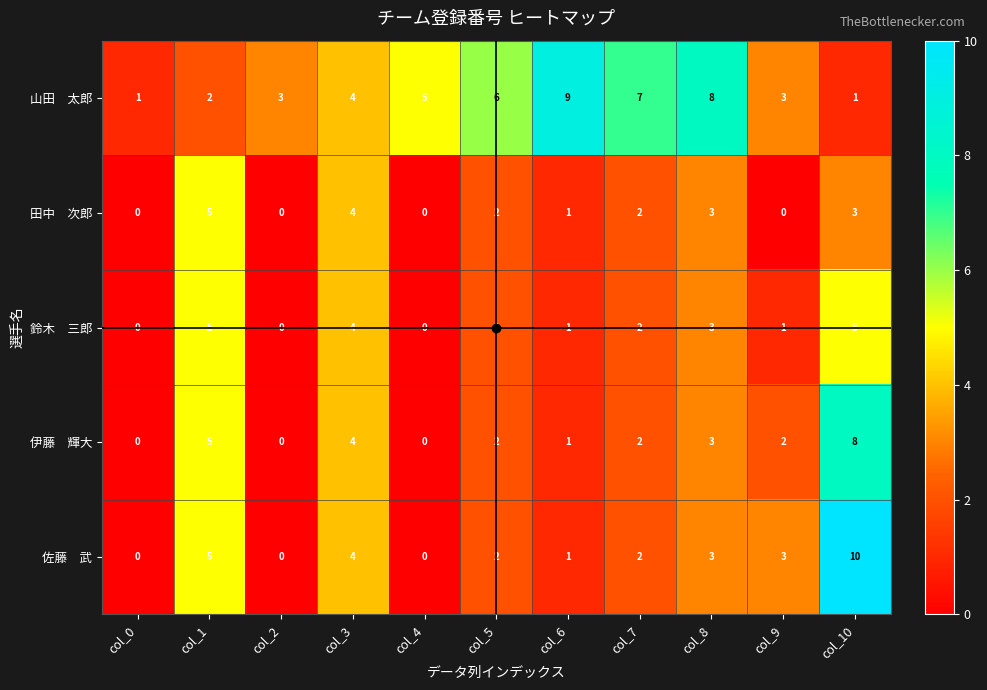

What is the total value across all series at col_9?

9